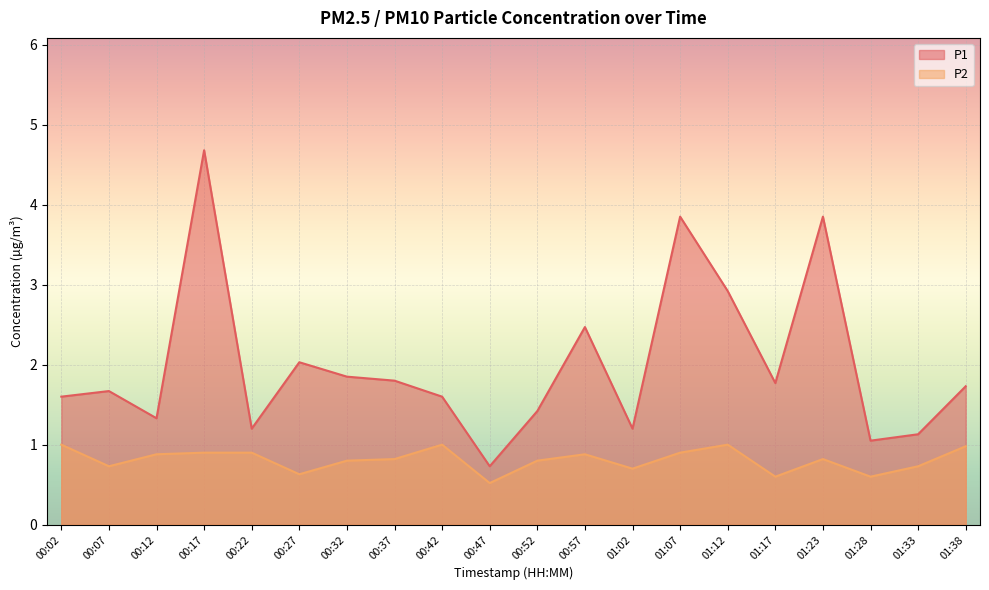

Which category has the highest value across all series?

00:17